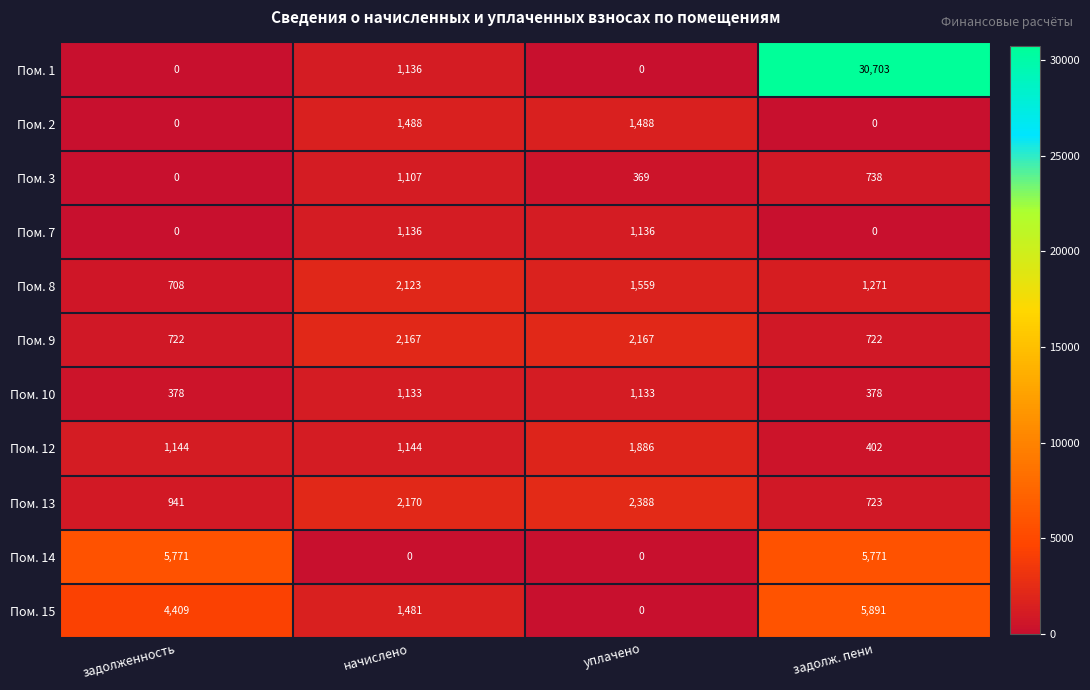

List the series in order of their peak value, lowest first.

Пом. 3, Пом. 10, Пом. 7, Пом. 2, Пом. 12, Пом. 8, Пом. 9, Пом. 13, Пом. 14, Пом. 15, Пом. 1